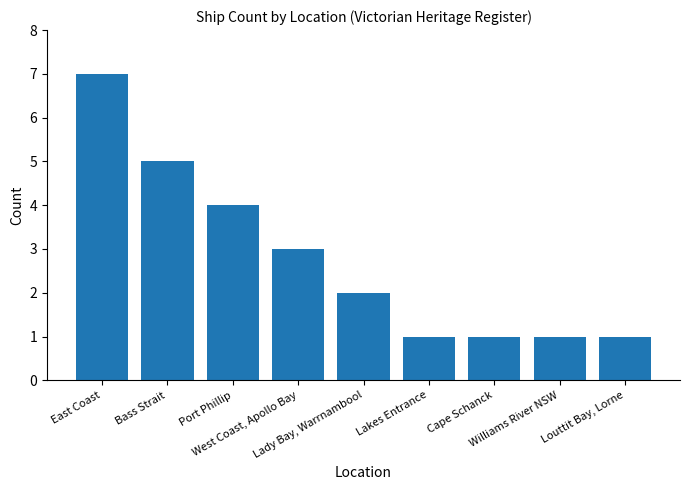

What is the value of the 9th bar from the left?

1